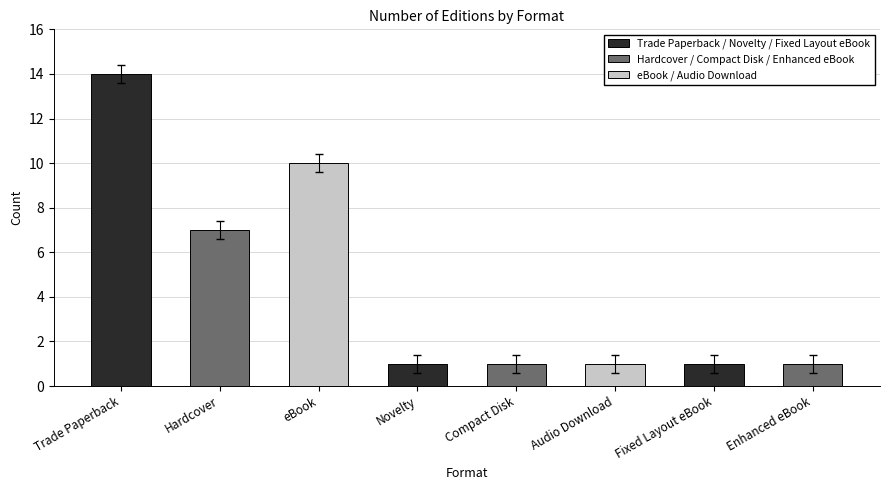

What position from the left is Enhanced eBook?

8